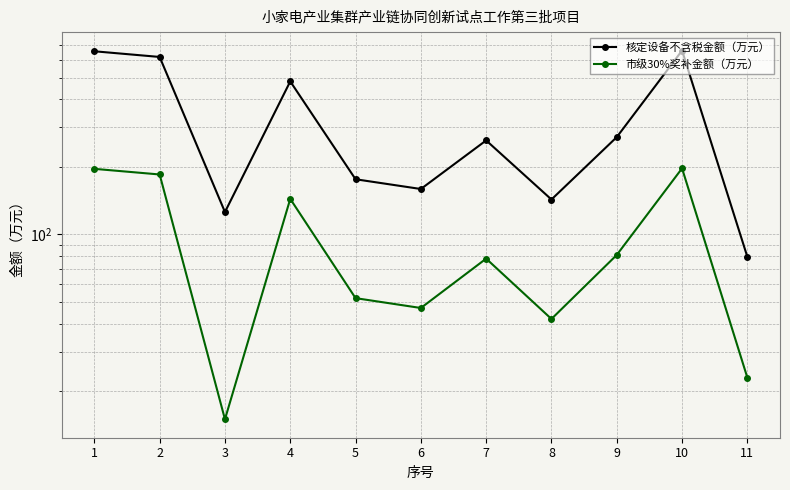

Reading right to left, transcribe all the data shown in this chart.

核定设备不含税金额（万元）: 11=79.5	10=660.0	9=271.4	8=143.1	7=262.4	6=159.4	5=176.2	4=480.9	3=125.8	2=618.0	1=655.0
市级30%奖补金额（万元）: 11=23.0	10=197.0	9=81.0	8=42.0	7=78.0	6=47.0	5=52.0	4=144.0	3=15.0	2=185.0	1=196.0